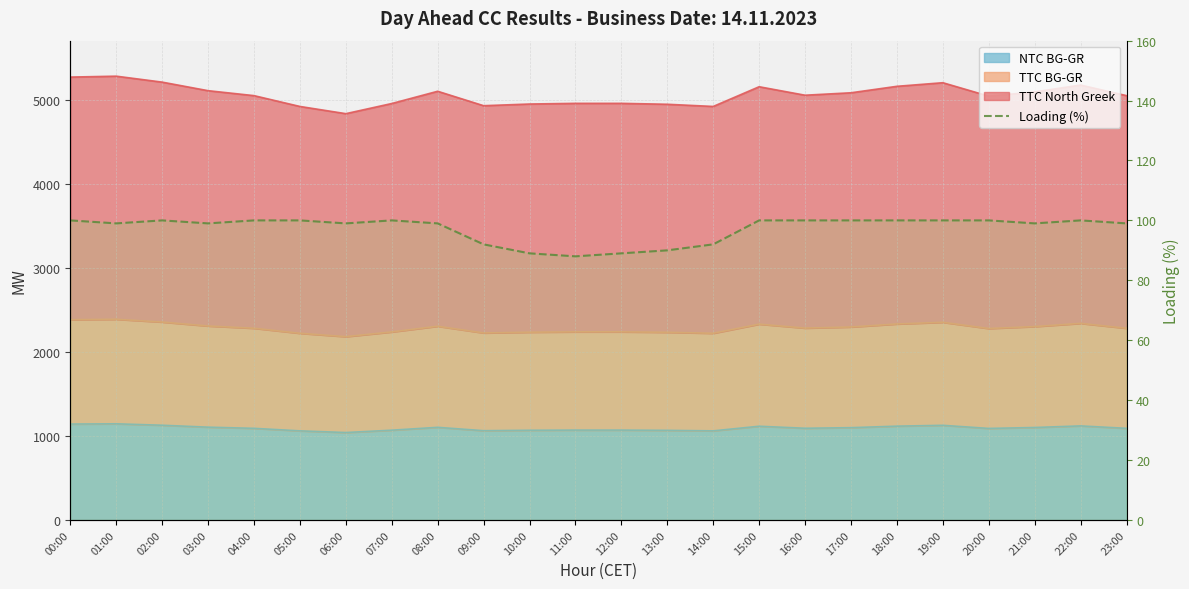

What is the value of the 20th point from the left?

100